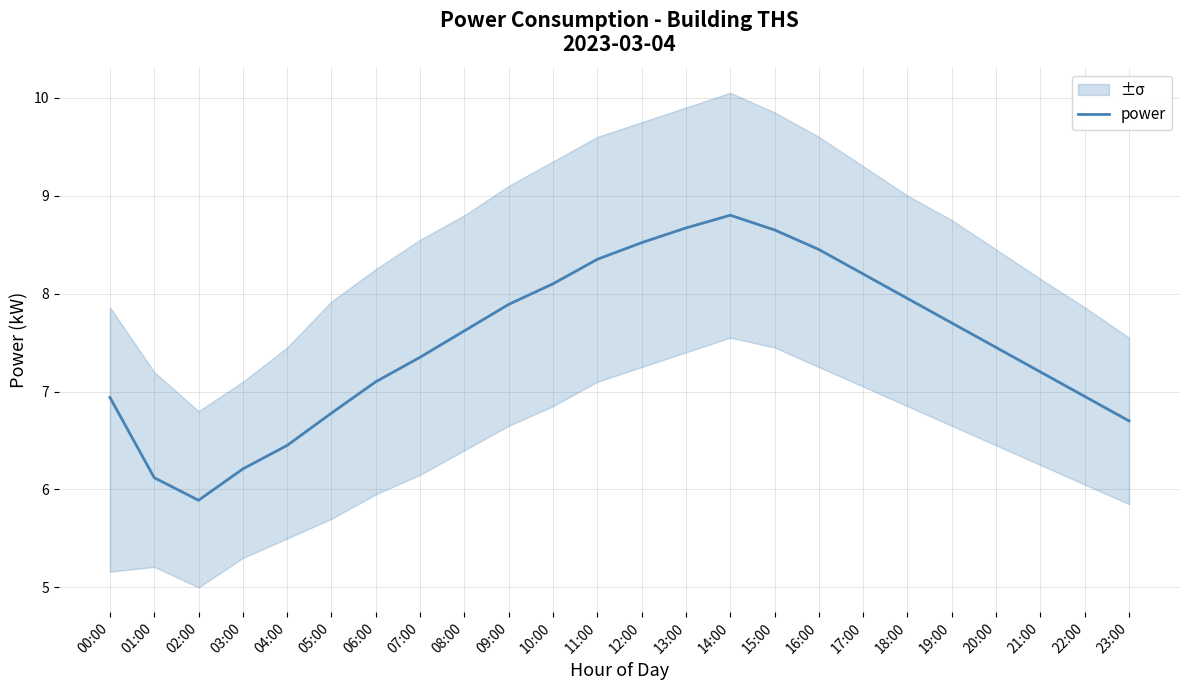

What is the sum of all values?

180.0